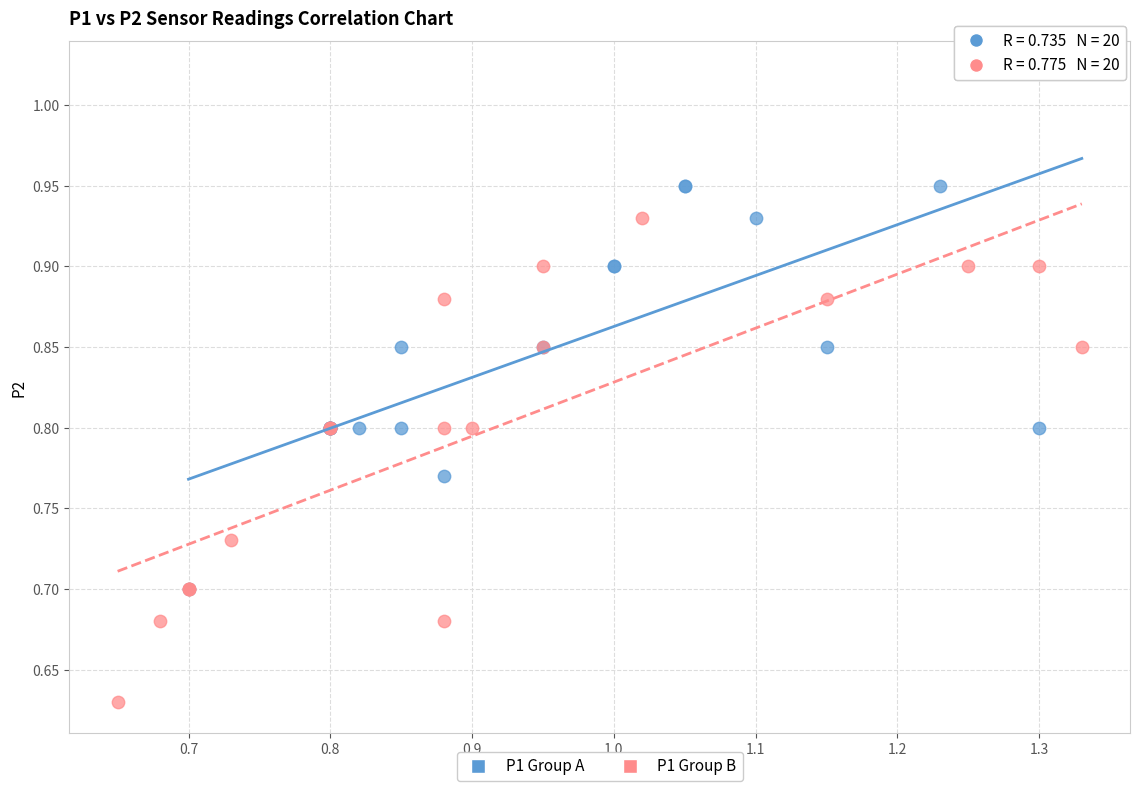

Which series reaches the minimum Y coordinate?

P1 Group B